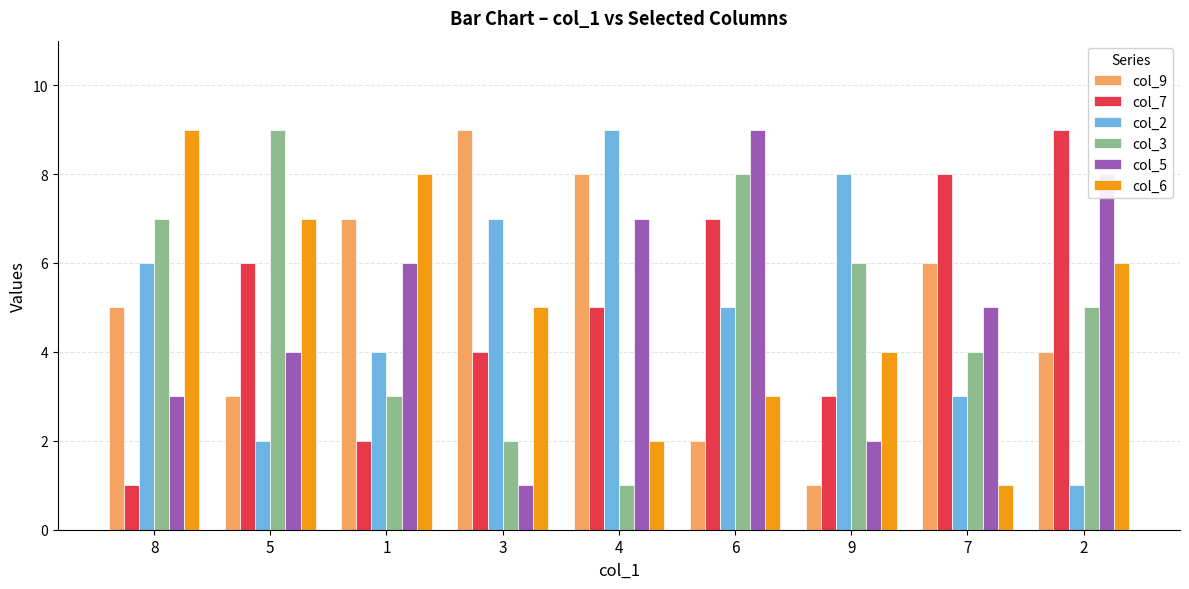

Is the value of col_7 at 5 greater than the value of col_3 at 1?

Yes